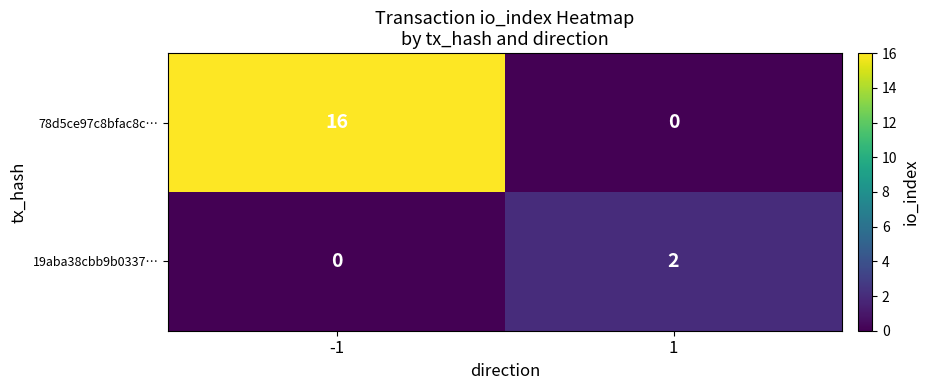

List the series in order of their peak value, lowest first.

19aba38cbb9b0337…, 78d5ce97c8bfac8c…